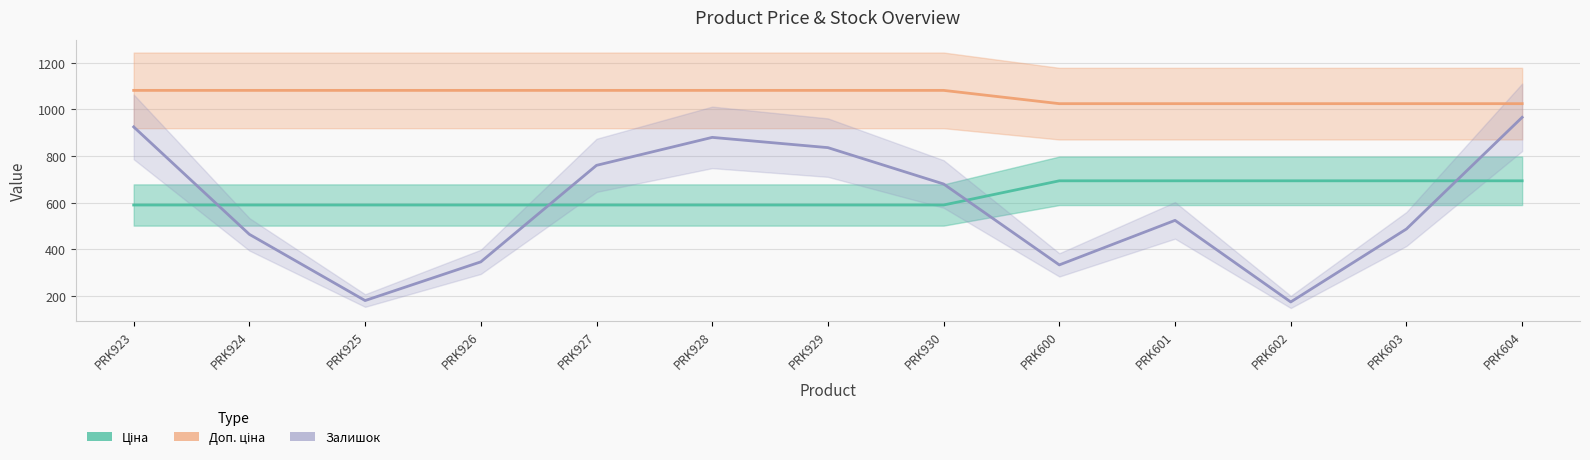

What is the maximum value for Ціна?

693.7